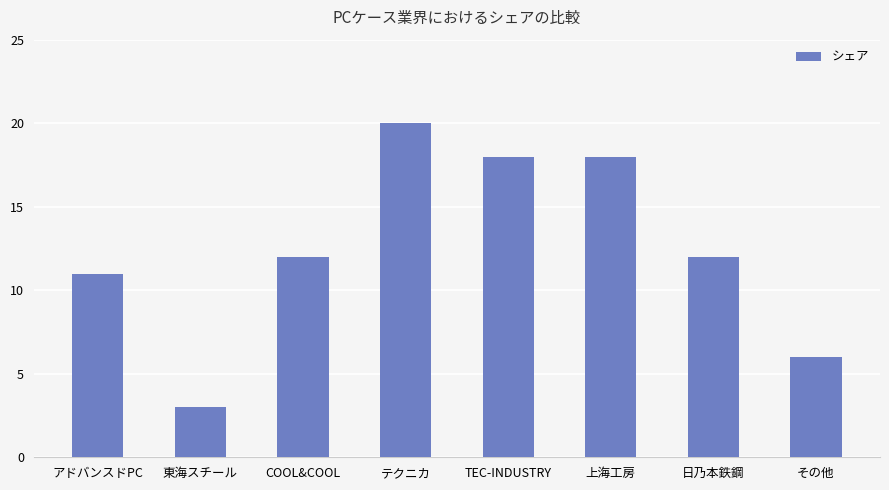

Does the chart contain any negative values?

No